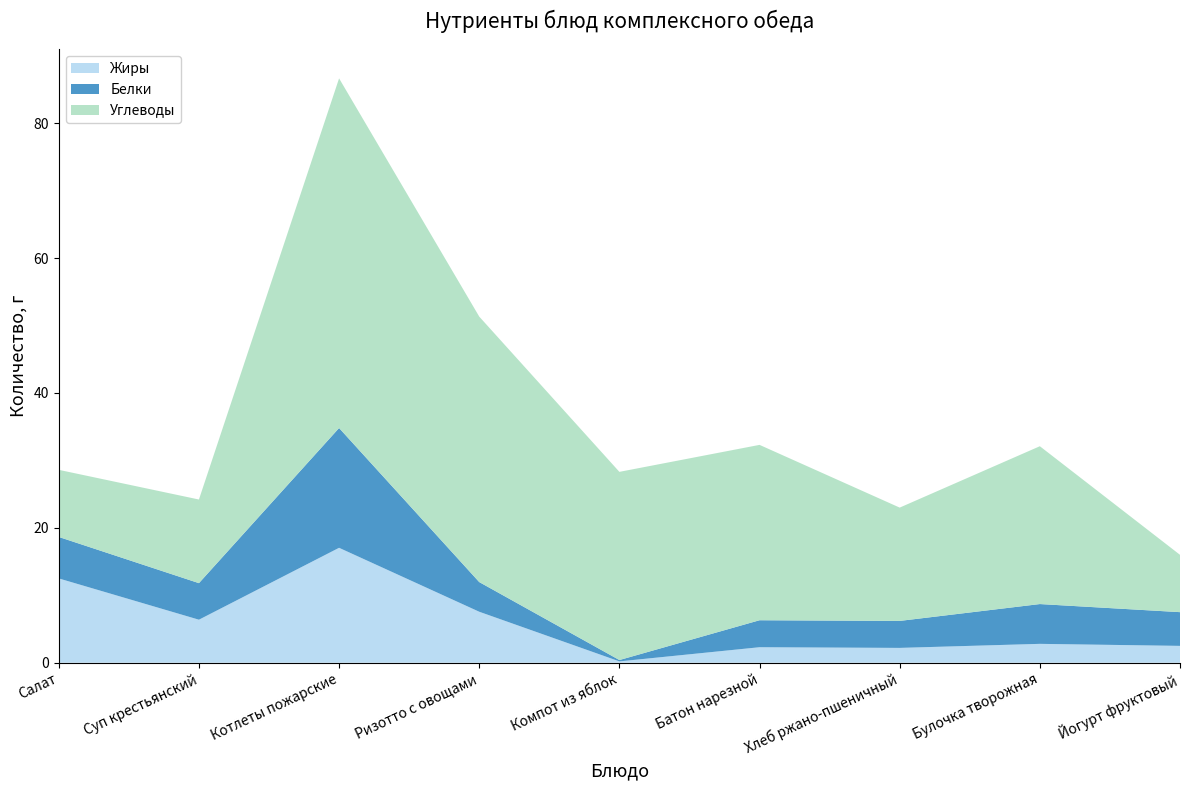

Reading left to right, what are all the values shown in this chart?

Жиры: 12.5	6.4	17.0	7.6	0.2	2.3	2.2	2.8	2.5
Белки: 6.2	5.4	17.8	4.4	0.2	4.0	4.0	5.9	5.0
Углеводы: 9.9	12.4	51.8	39.4	27.9	26.0	16.8	23.4	8.5